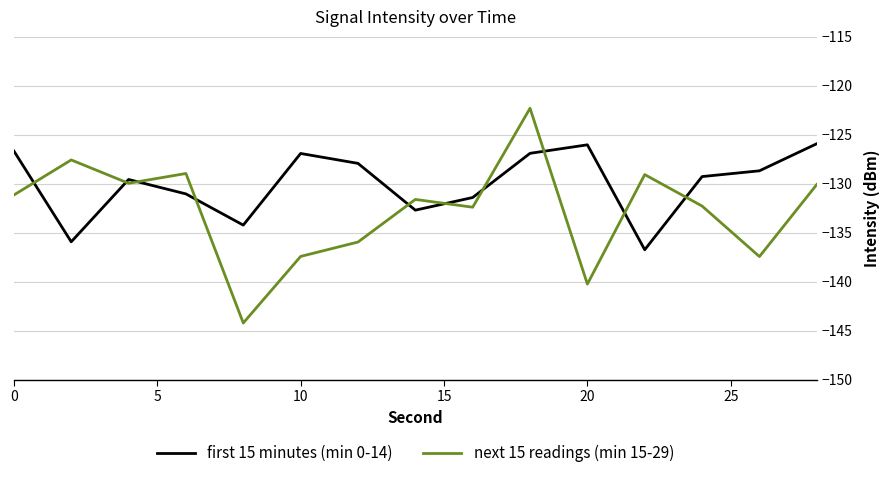

What is the sum of all next 15 readings (min 15-29) values?

-1990.7